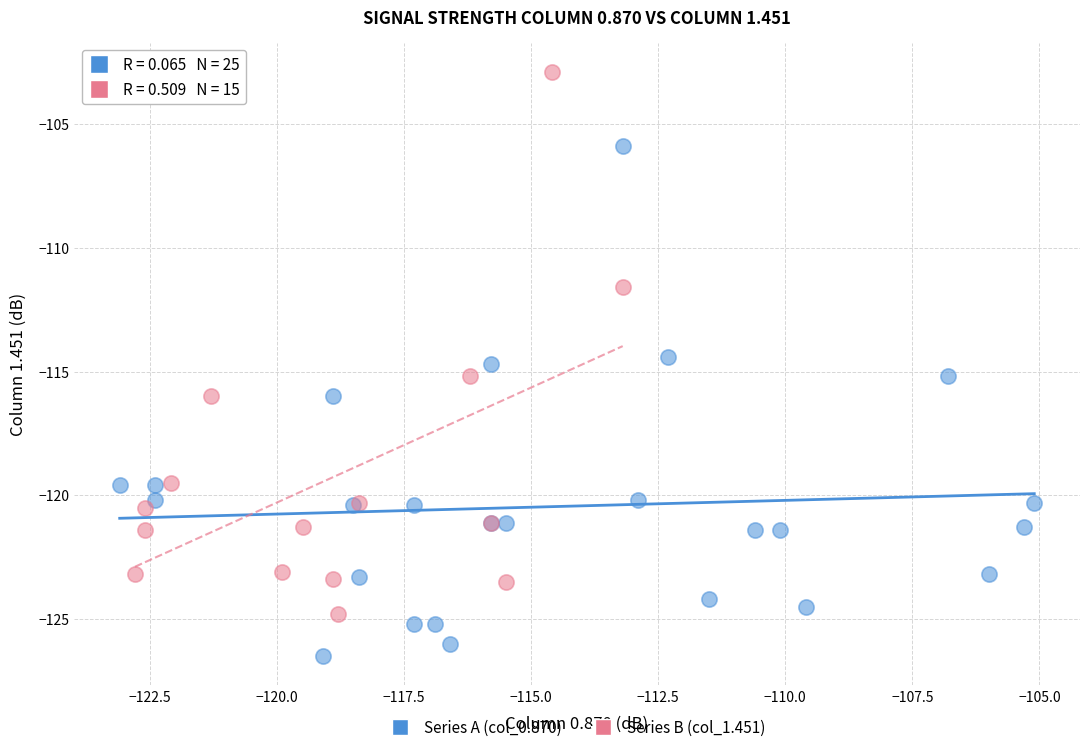

Which series contains the lowest Y value?

Series A (col_0.870)